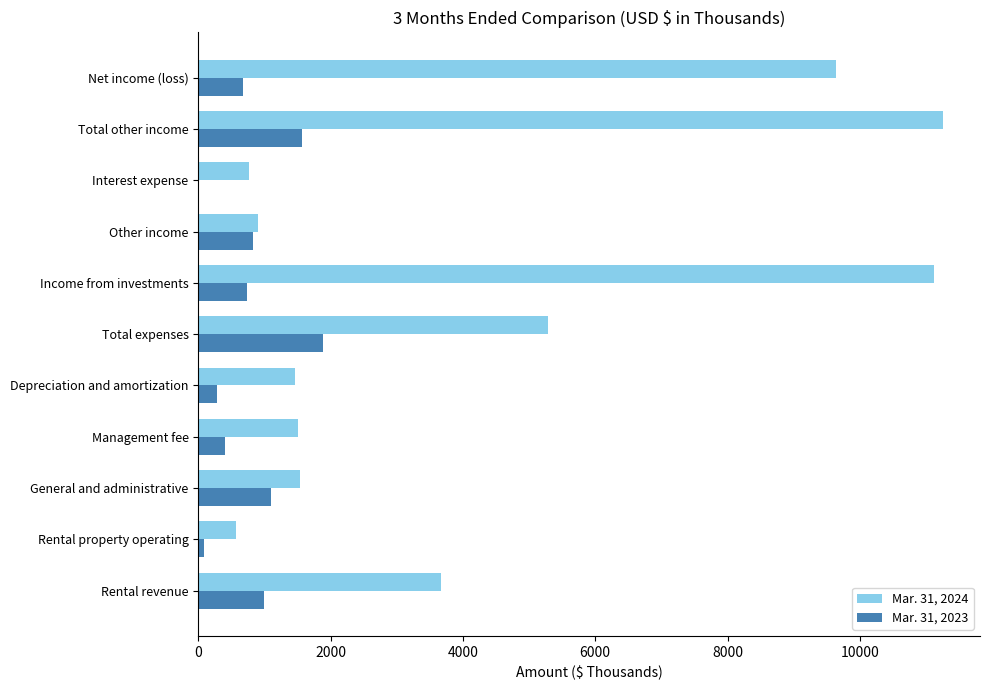

What is the maximum value for Mar. 31, 2023?

1879